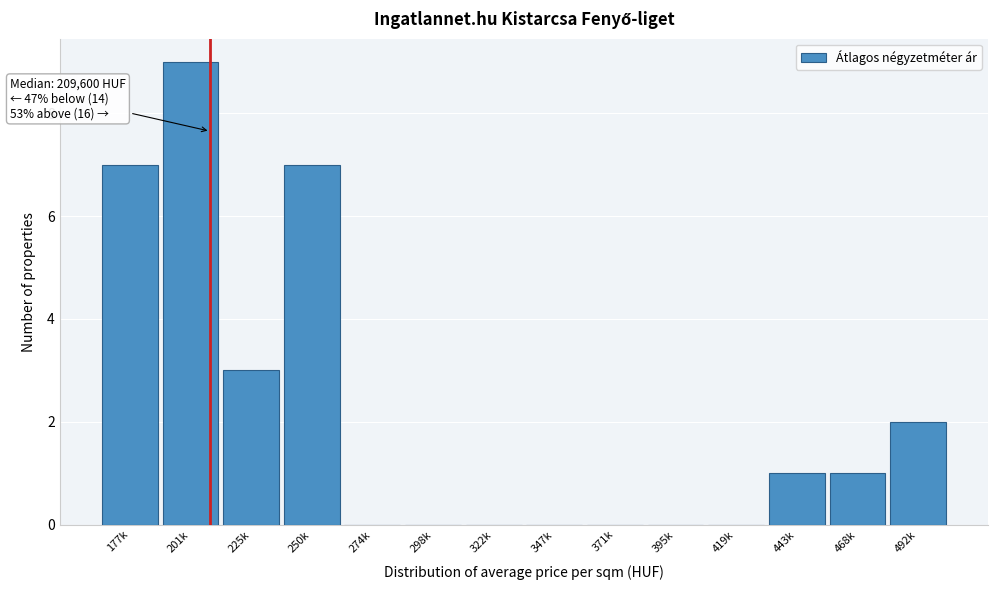

Reading right to left, transcribe all the data shown in this chart.

492k=2	468k=1	443k=1	419k=0	395k=0	371k=0	347k=0	322k=0	298k=0	274k=0	250k=7	225k=3	201k=9	177k=7